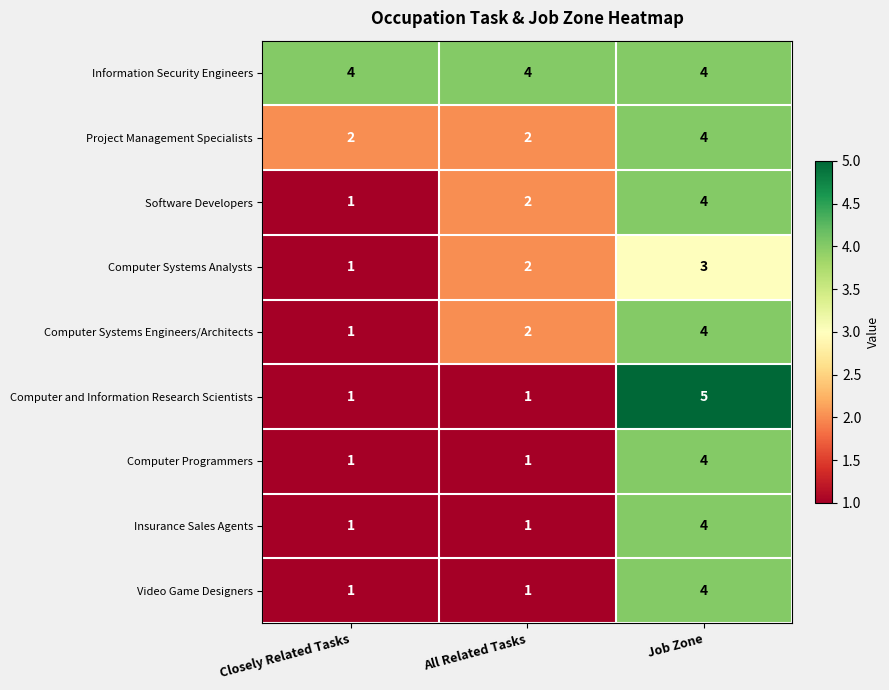

How many Software Developers values are between 1 and 4?

3